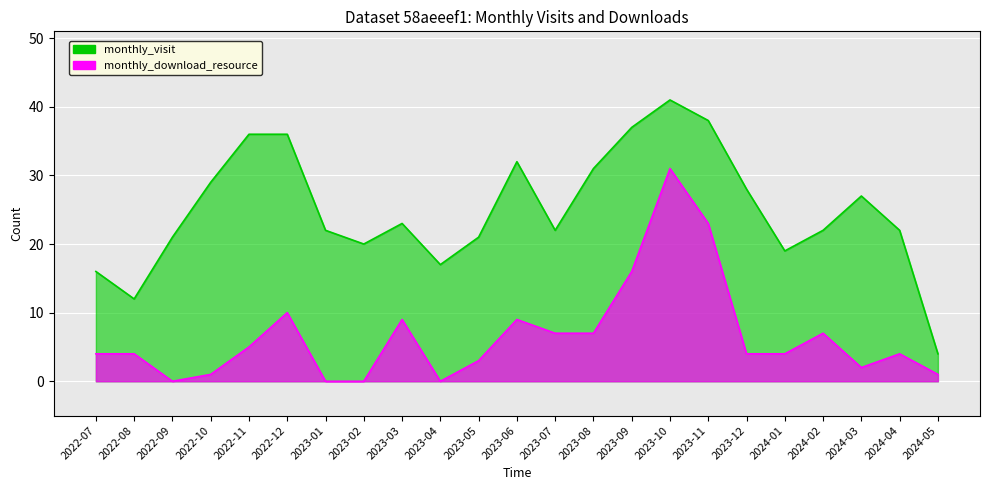

What is the difference between the maximum and minimum values in the monthly_download_resource series?

31